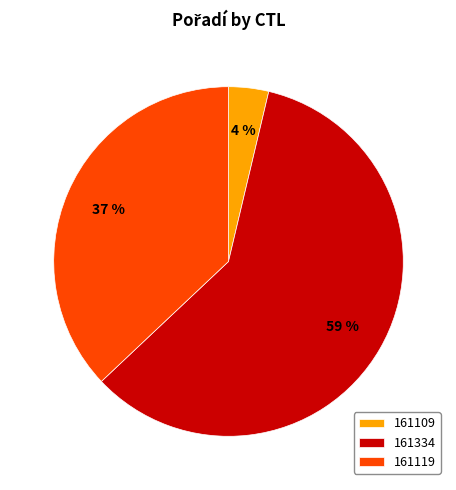

Do 161109 and 161119 together represent more than half of the pie?

No